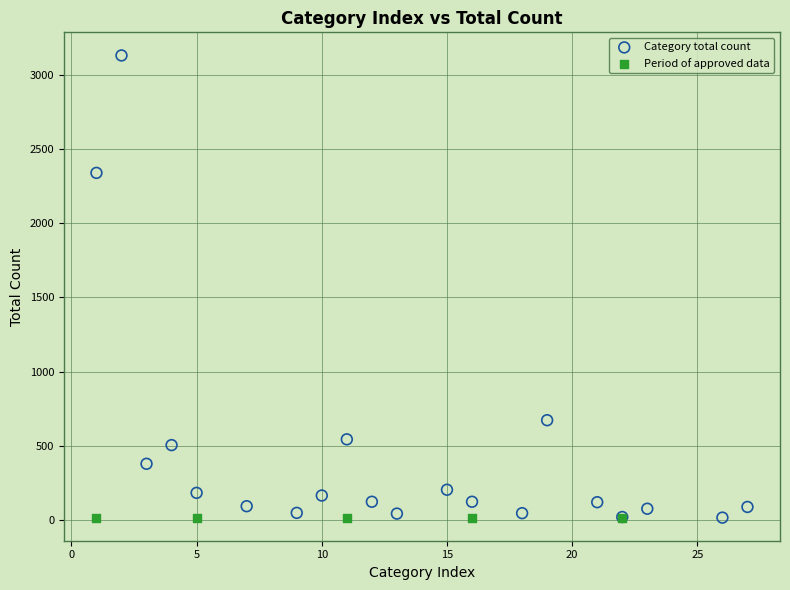

Which series reaches the maximum Y coordinate?

Category total count